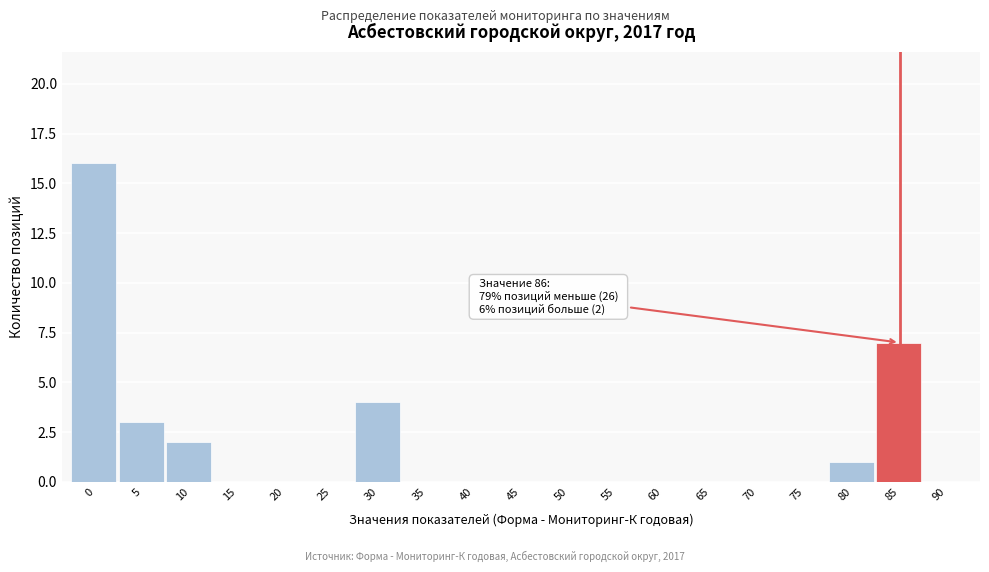

Reading right to left, what are all the values shown in this chart?

90=0	85=7	80=1	75=0	70=0	65=0	60=0	55=0	50=0	45=0	40=0	35=0	30=4	25=0	20=0	15=0	10=2	5=3	0=16